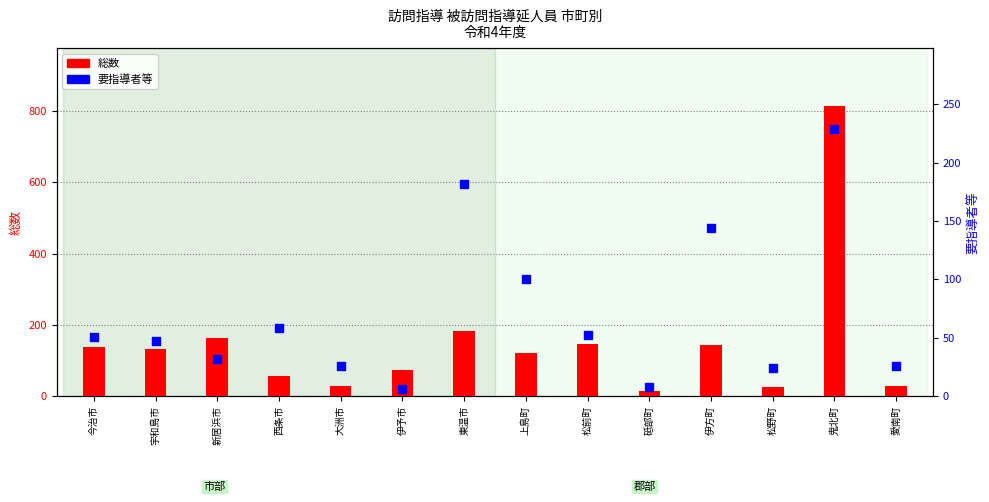

Is the value of 総数 at 愛南町 greater than the value of 要指導者等 at 上島町?

No